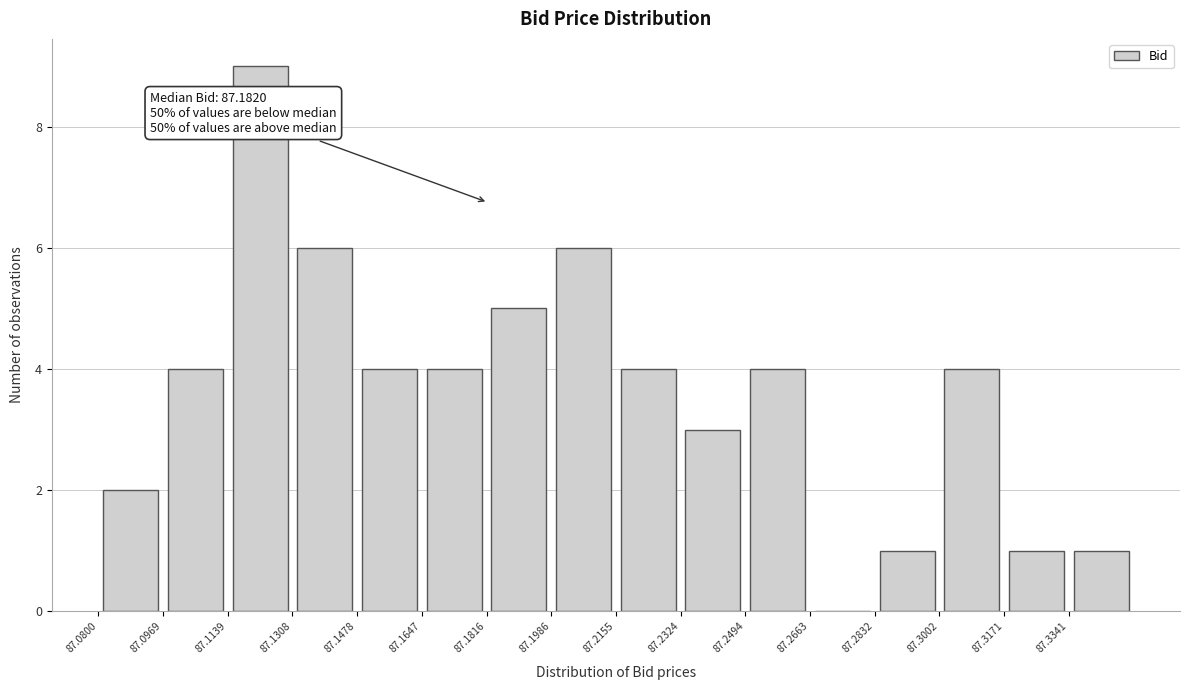

Over which range of the x-axis is the bar tallest?

87.114 to 87.130